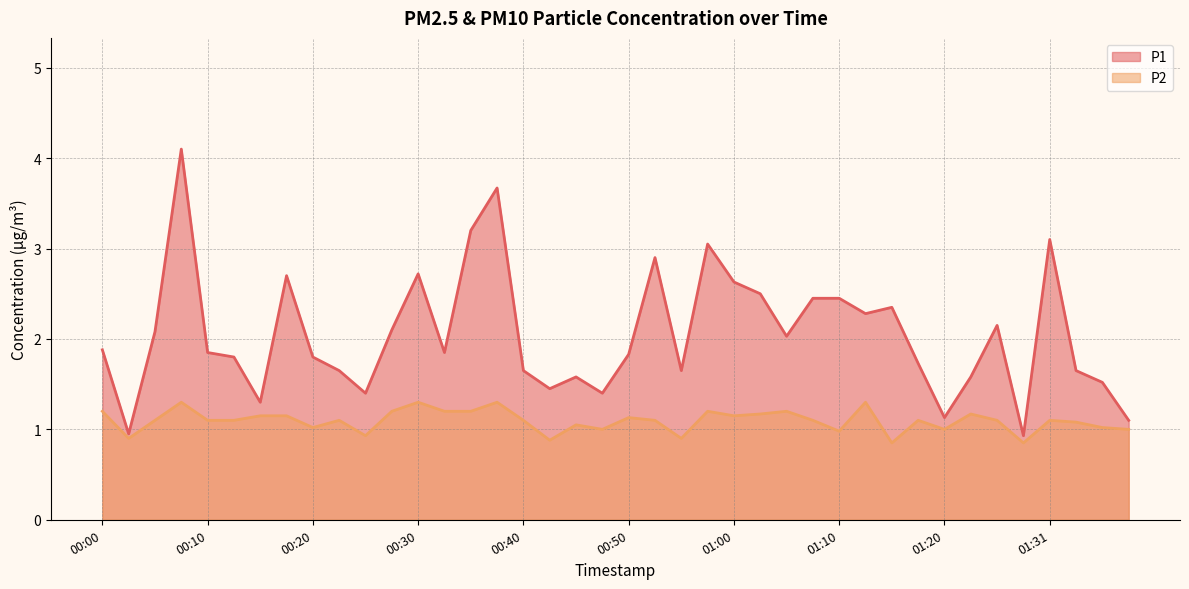

List the series in order of their overall mean, lowest first.

P2, P1